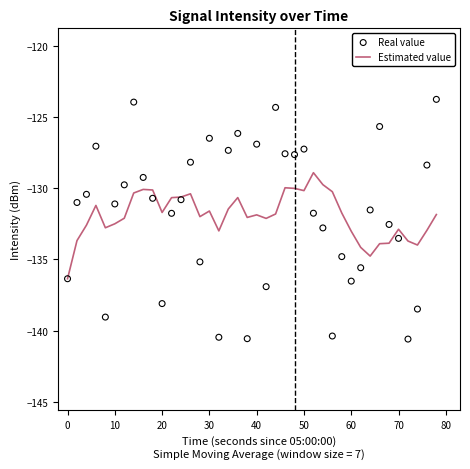

Which series has the largest total across all categories?

Real value